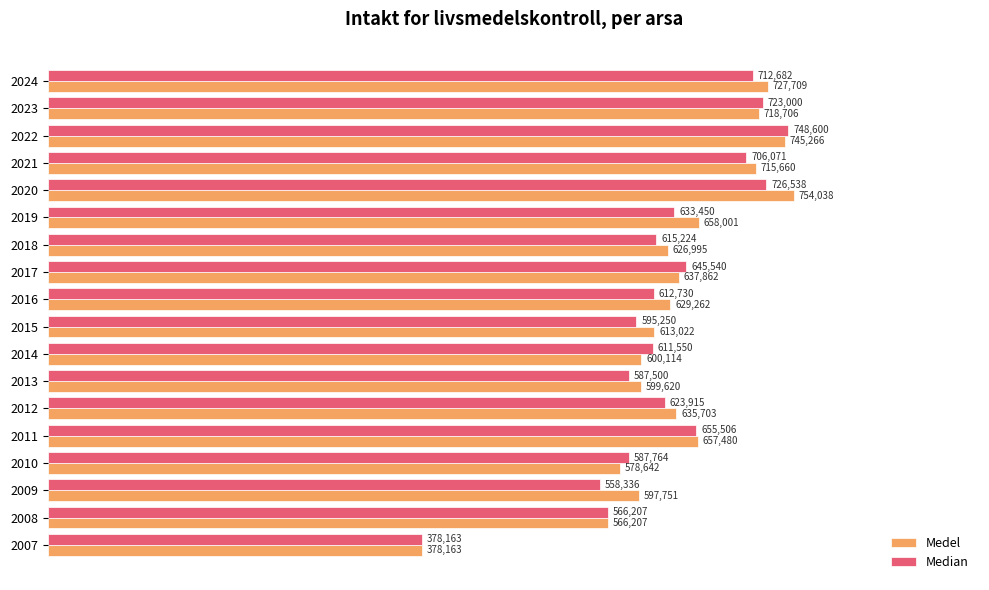

At 2010, list the series in order from largest to smallest.

Median, Medel